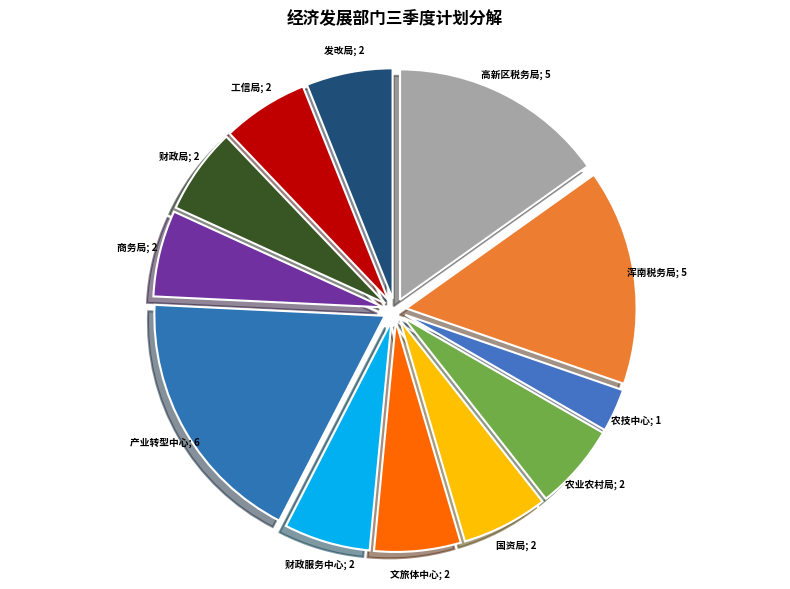

How many slices are in this pie chart?

12